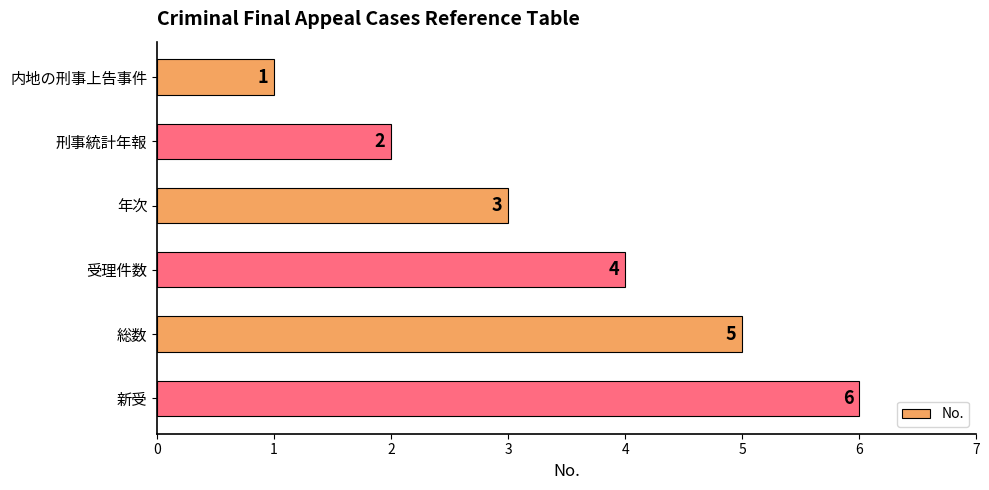

True or false: the data shows 3 at 年次.

True